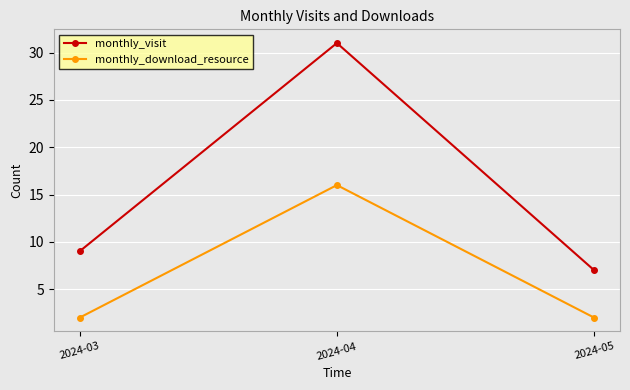

Reading left to right, list all the values displayed in this chart.

monthly_visit: 9	31	7
monthly_download_resource: 2	16	2